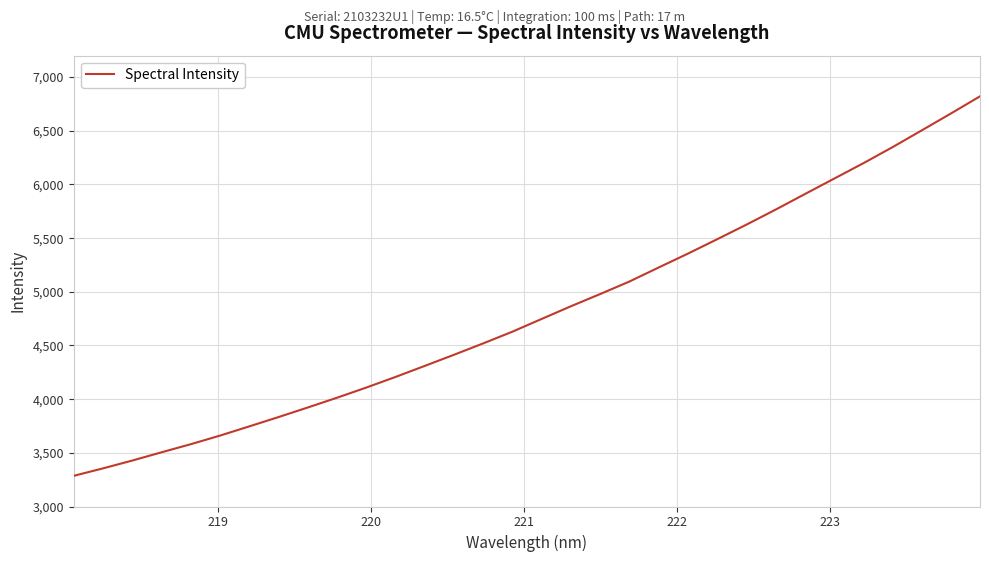

Is this an area chart (filled region under the line)?

No